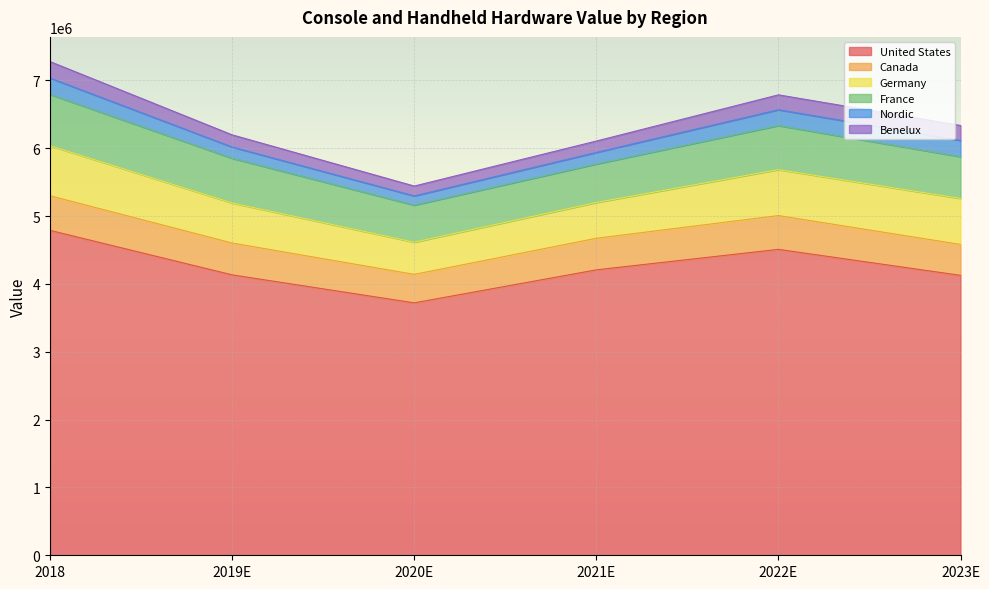

Reading left to right, list all the values displayed in this chart.

United States: 2018=4789880	2019E=4134000	2020E=3721250	2021E=4207750	2022E=4509930	2023E=4126630
Canada: 2018=510160	2019E=469060	2020E=419790	2021E=465460	2022E=498130	2023E=455810
Germany: 2018=737370	2019E=590920	2020E=474350	2021E=527540	2022E=677170	2023E=677710
France: 2018=757170	2019E=658400	2020E=546550	2021E=567820	2022E=649790	2023E=615950
Nordic: 2018=240940	2019E=166190	2020E=135700	2021E=170350	2022E=233150	2023E=238710
Benelux: 2018=242650	2019E=179460	2020E=145500	2021E=167590	2022E=219420	2023E=221060